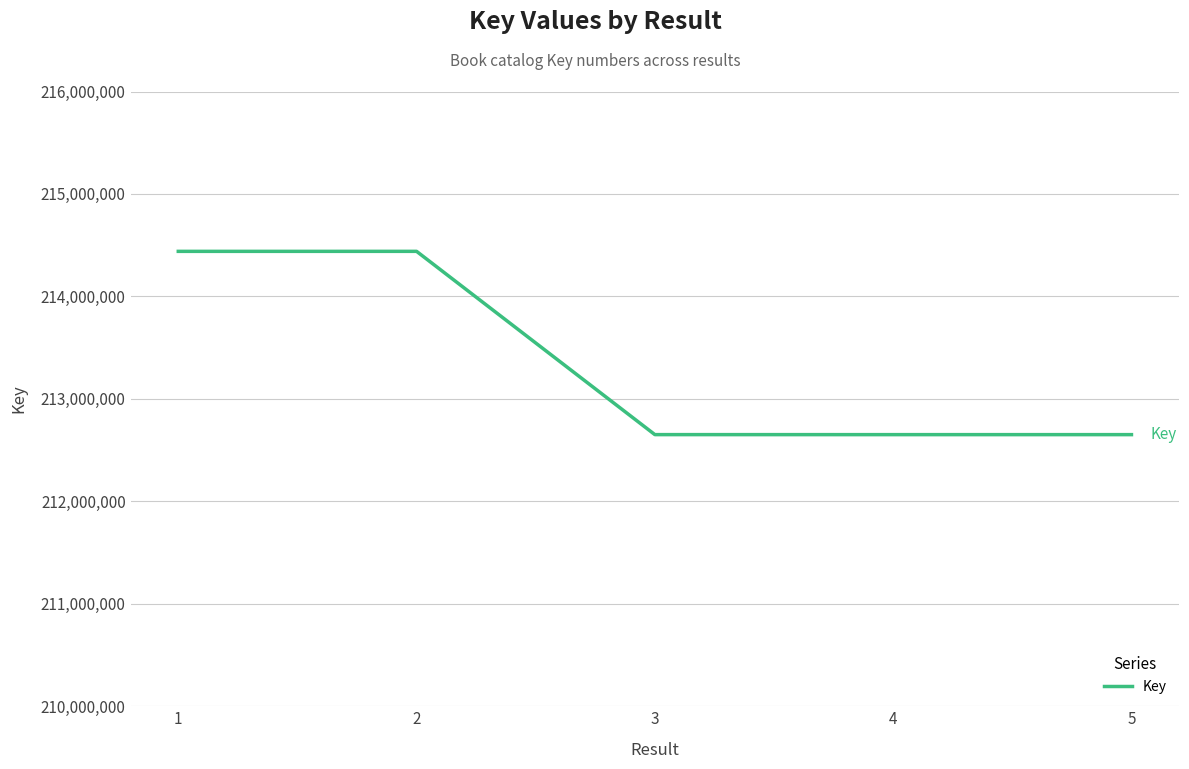

What is the minimum value shown in the chart?

212650981